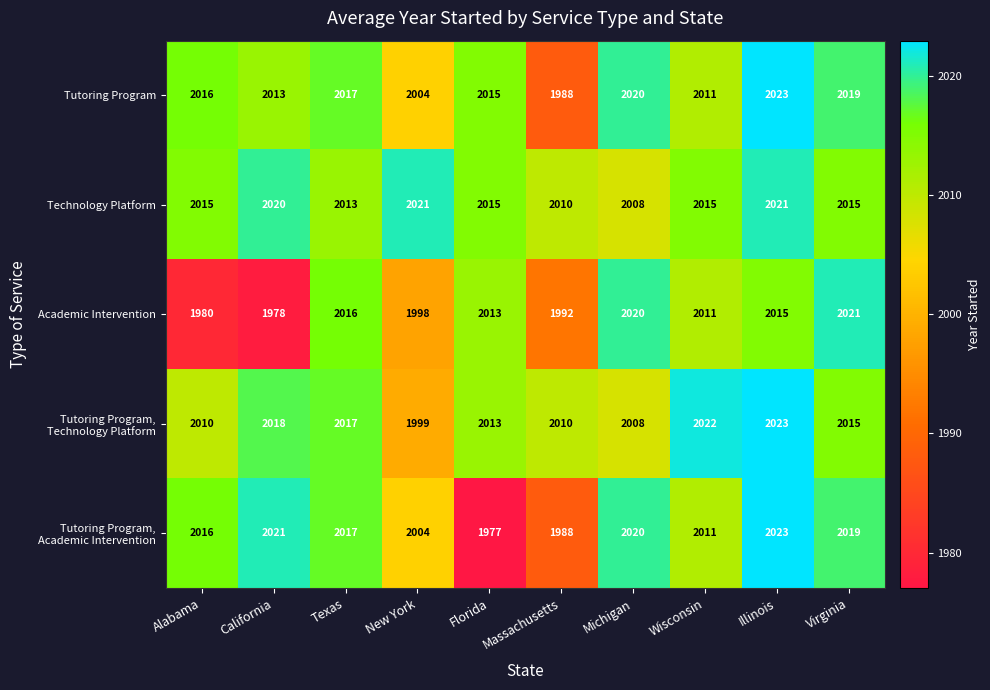

The Academic Intervention series shows 1992 at Massachusetts. True or false?

True